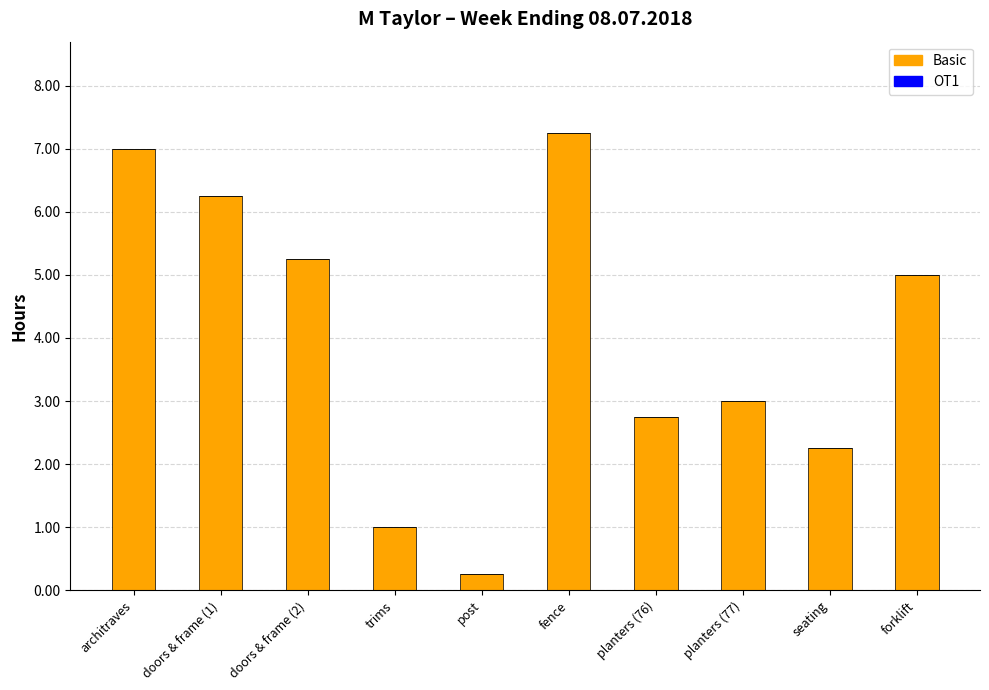

True or false: the data shows 7.0 at architraves.

True